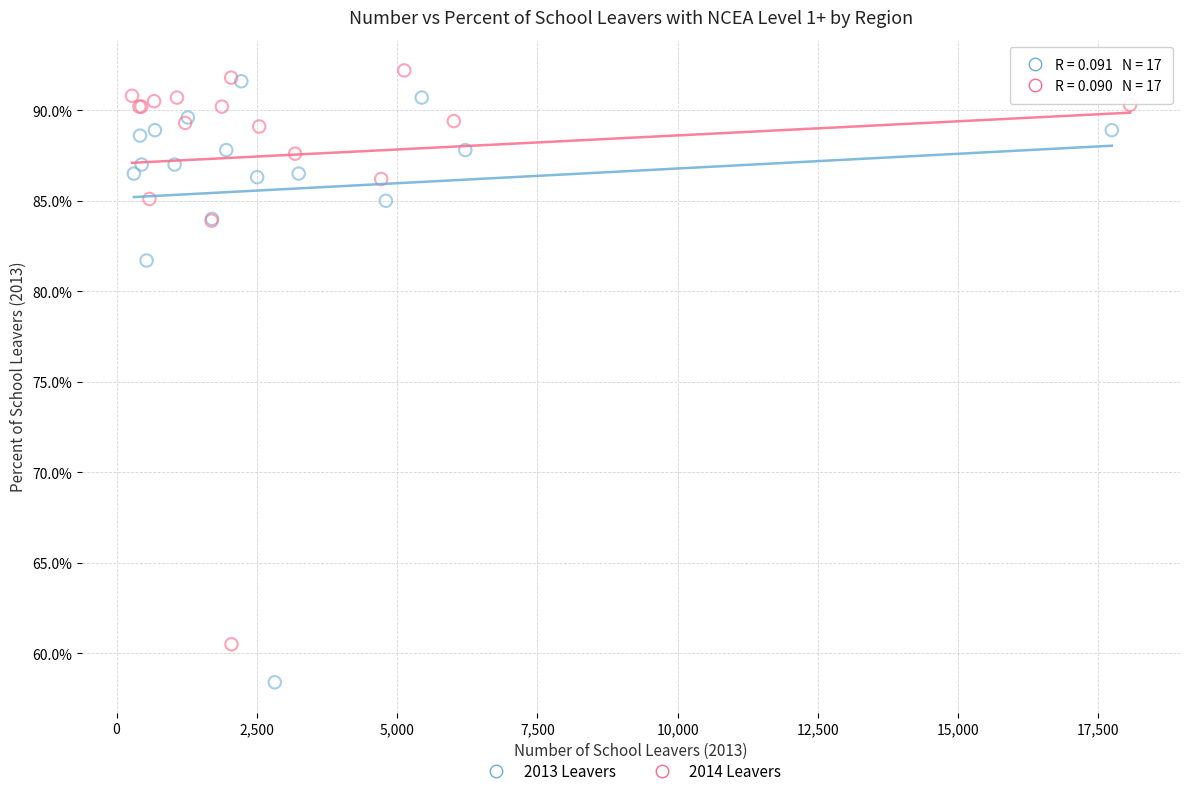

What are all the series names shown in the legend?

2013 Leavers, 2014 Leavers